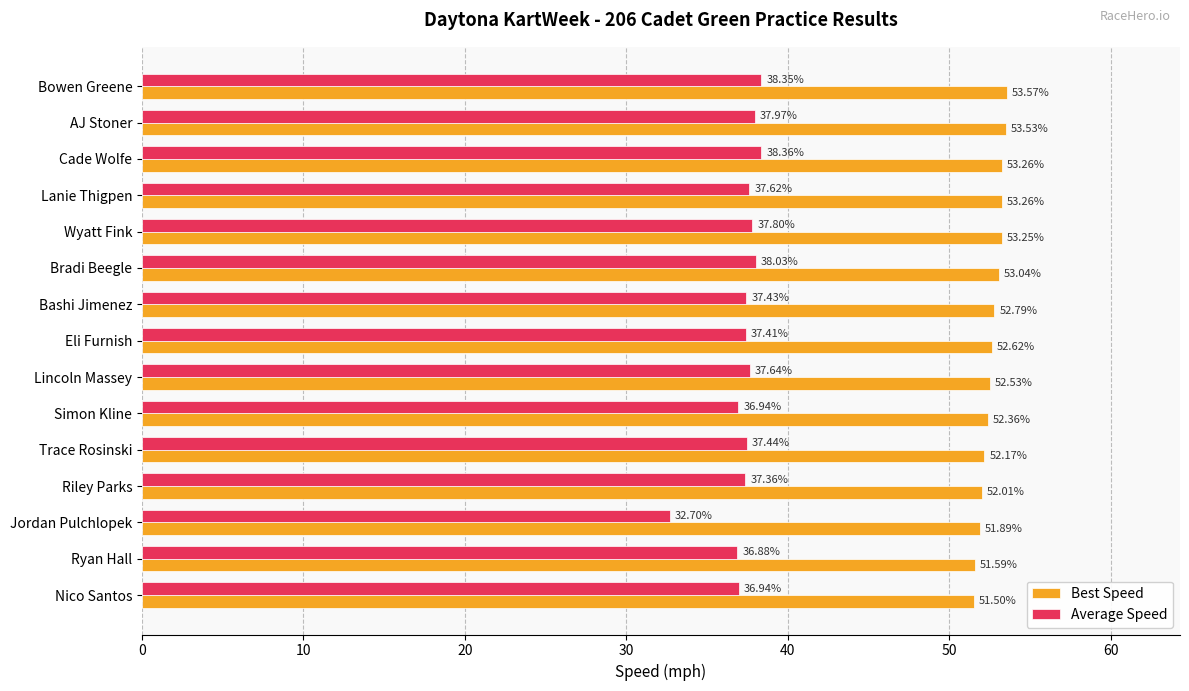

Rank the series by their average value, from lowest to highest.

Average Speed, Best Speed